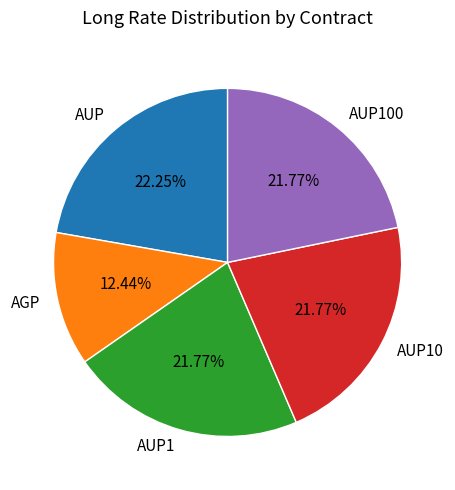

Does any single category account for the majority?

No